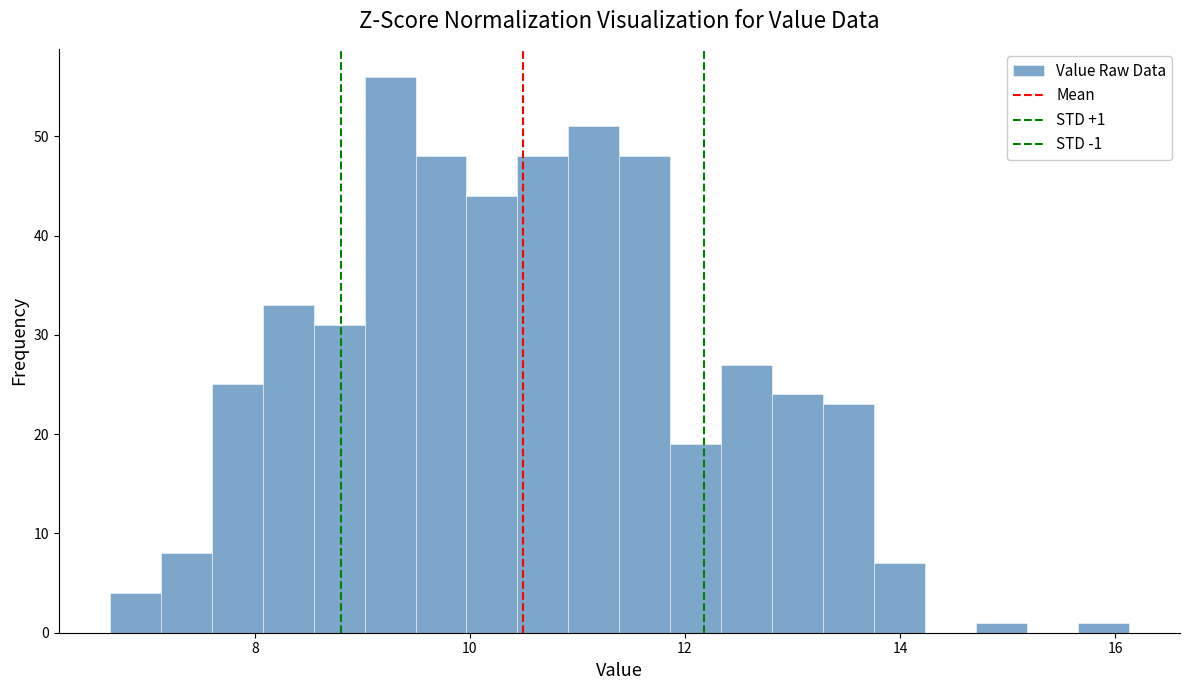

Read against the x-axis, roughly where is the centre of the tallest bar?

9.2